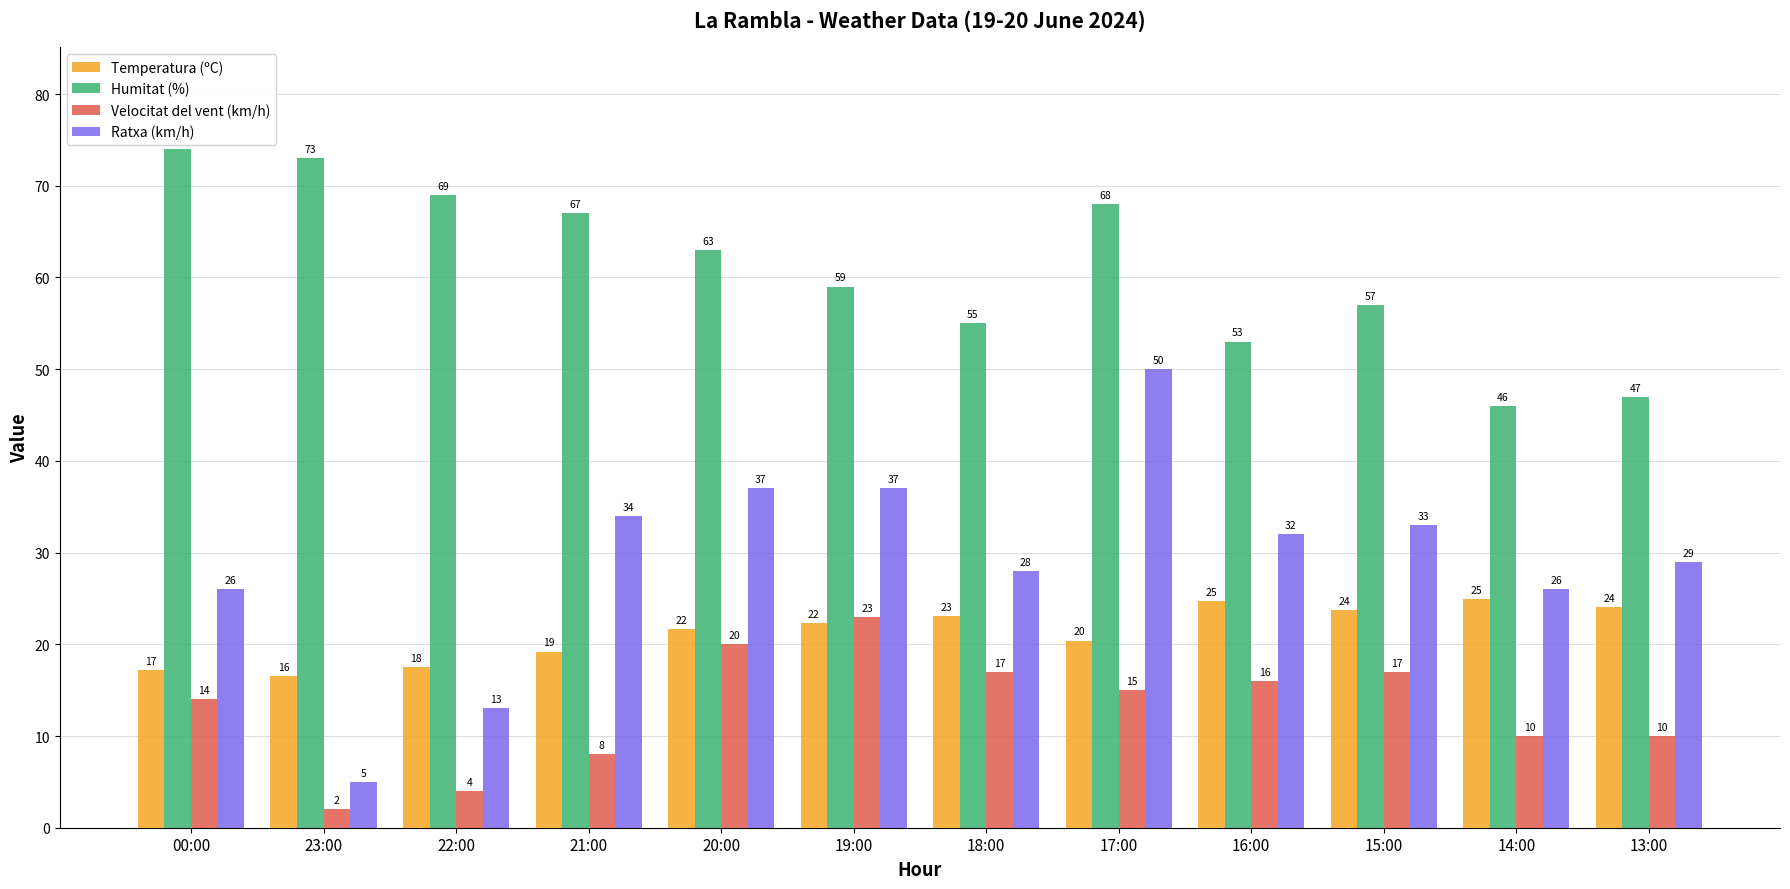

At which category is the sum across all series the highest?

17:00